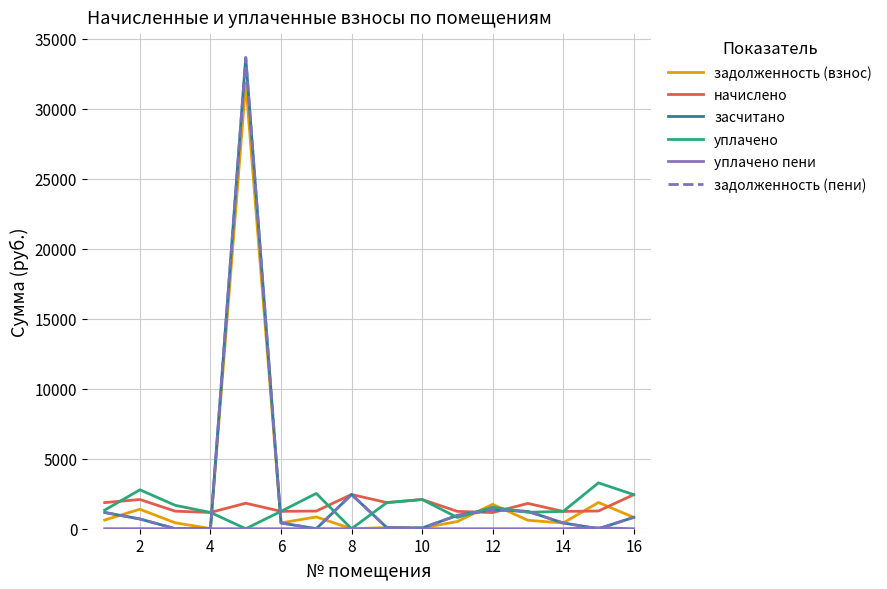

In задолженность (взнос), how many points are lower than both neighbors (excluding endpoints)?

5